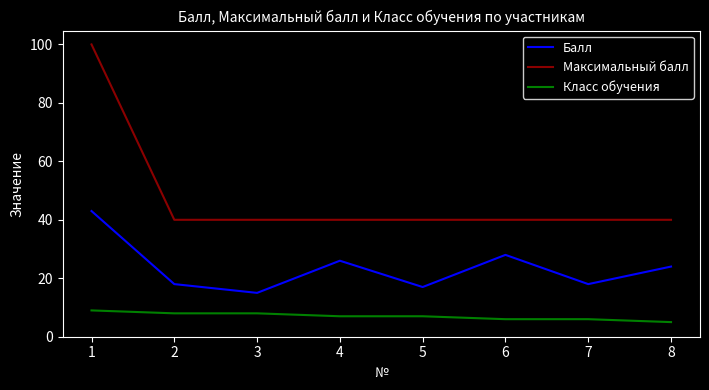

How many categories are shown in the chart?

8